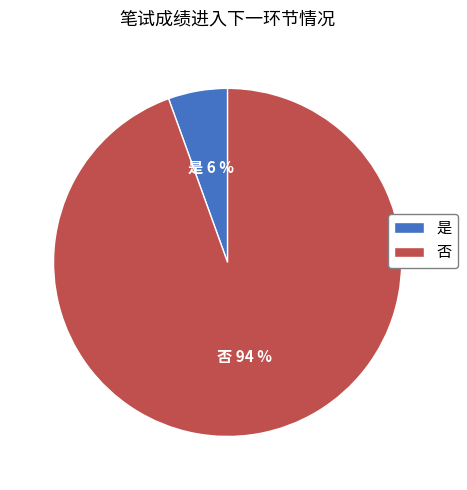

What percentage is the 是 slice, to the nearest percent?

6%